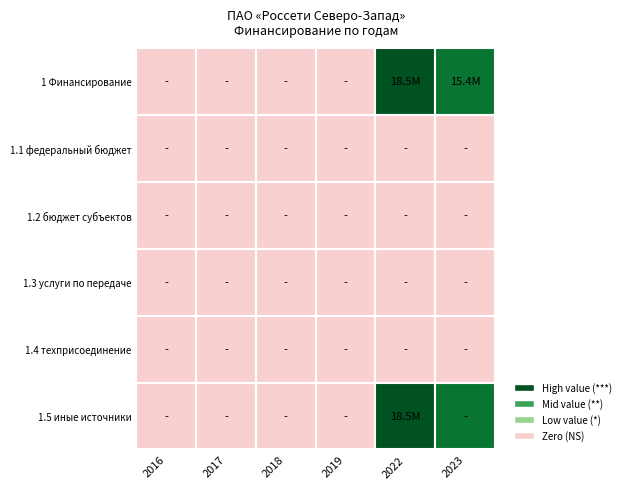

What is the difference between the second highest and second lowest values in the 1 series?

15440428